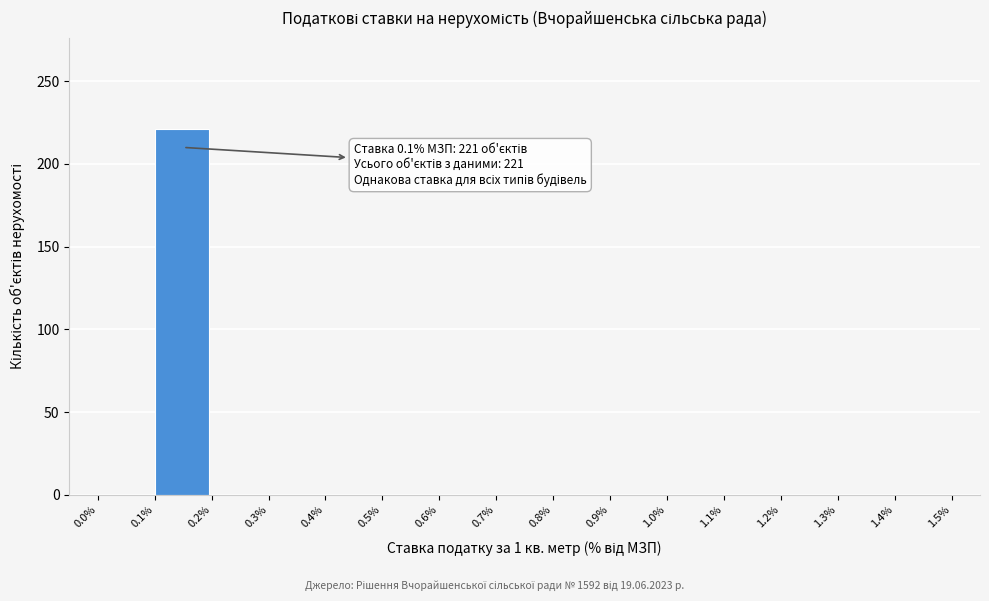

Which range on the x-axis has the tallest bar?

0.1% to 0.2%